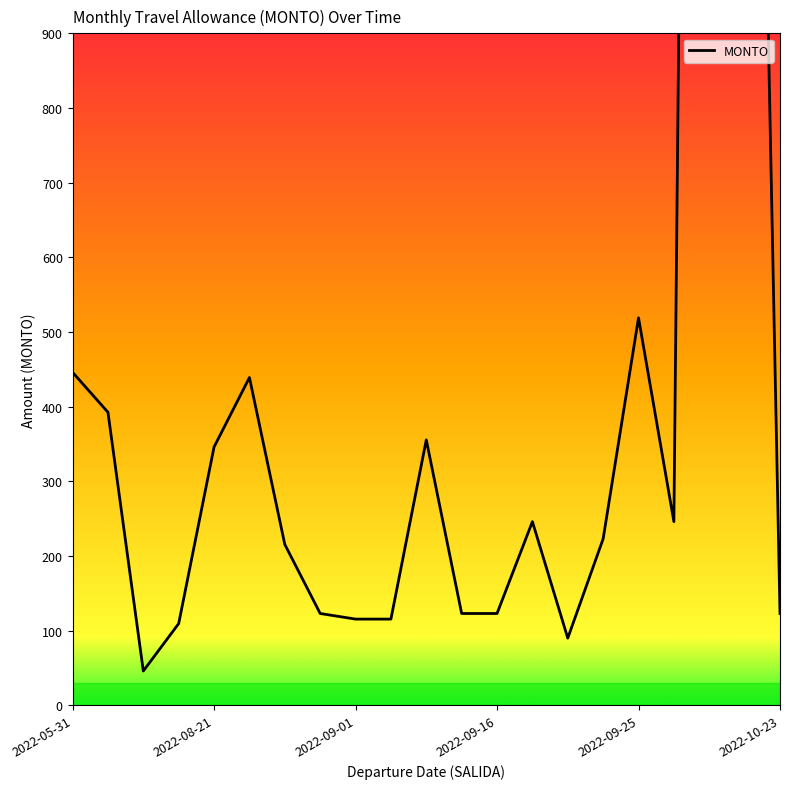

What is the average value?

566.5